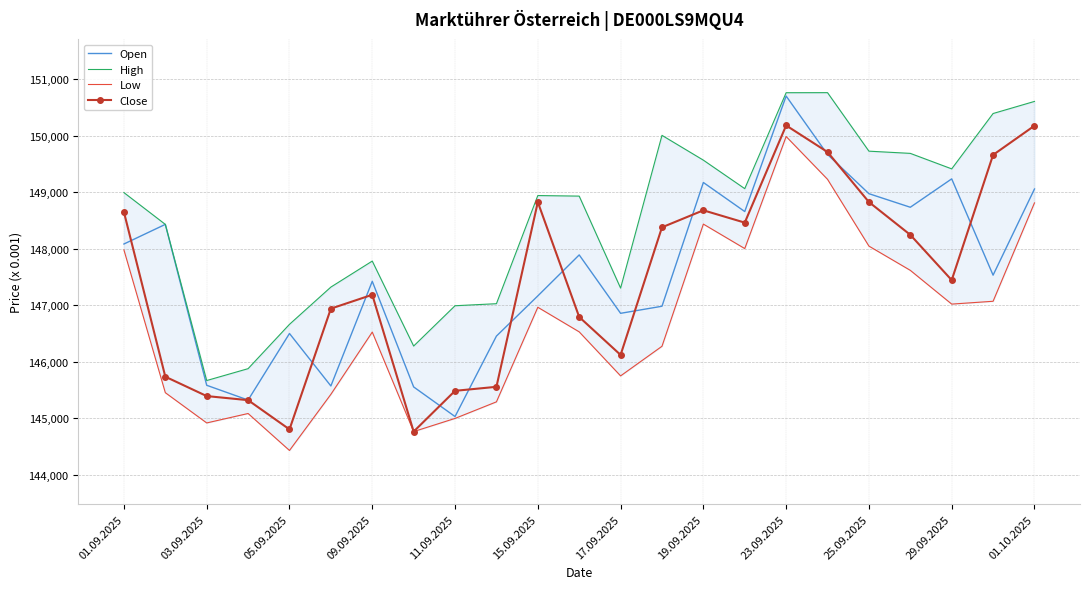

After their last crossing, which series has the higher values: Close or Open?

Close